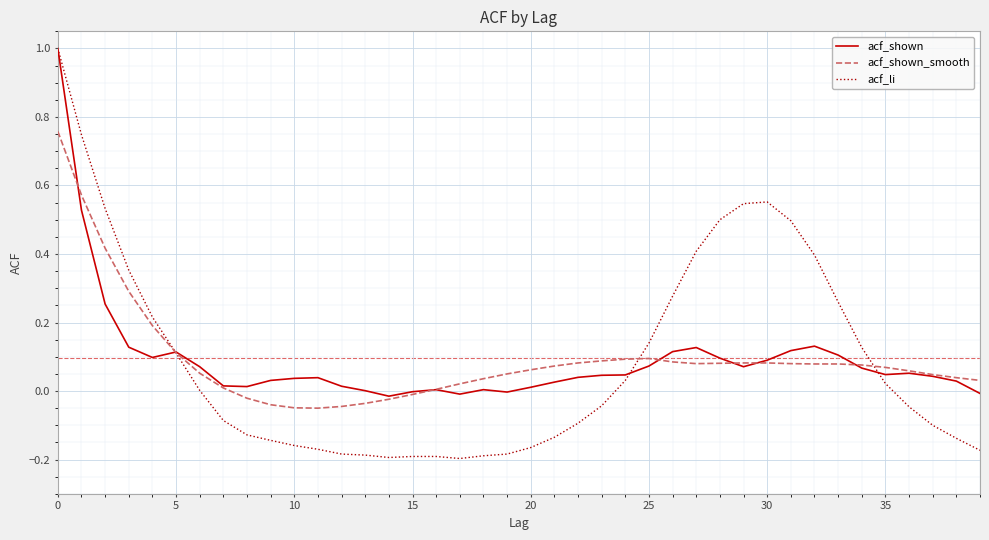

What is the greatest value displayed?

1.0